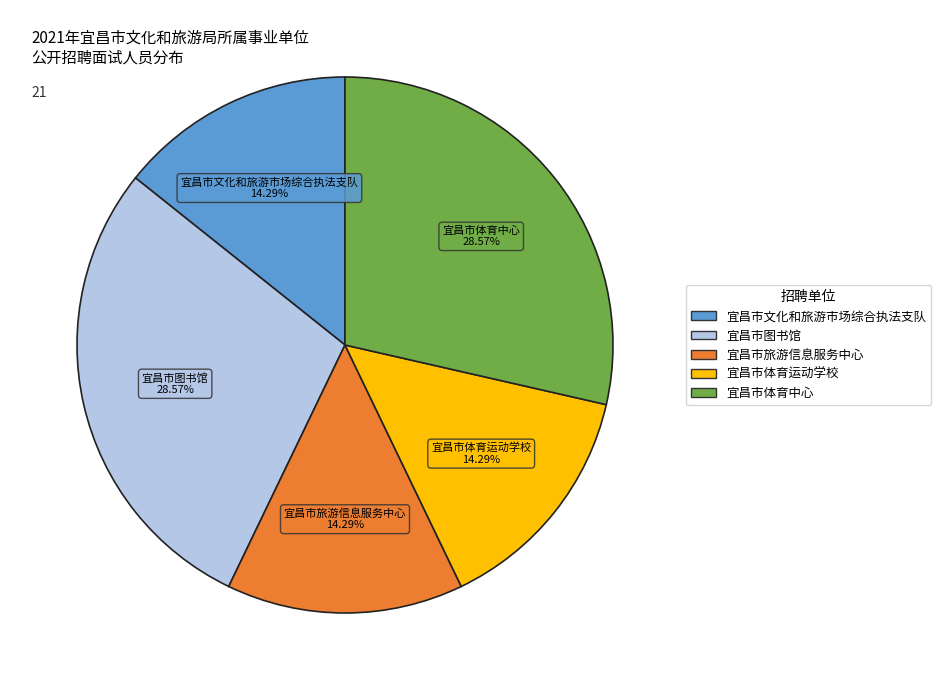

Do 宜昌市图书馆 and 宜昌市文化和旅游市场综合执法支队 together represent more than half of the pie?

No